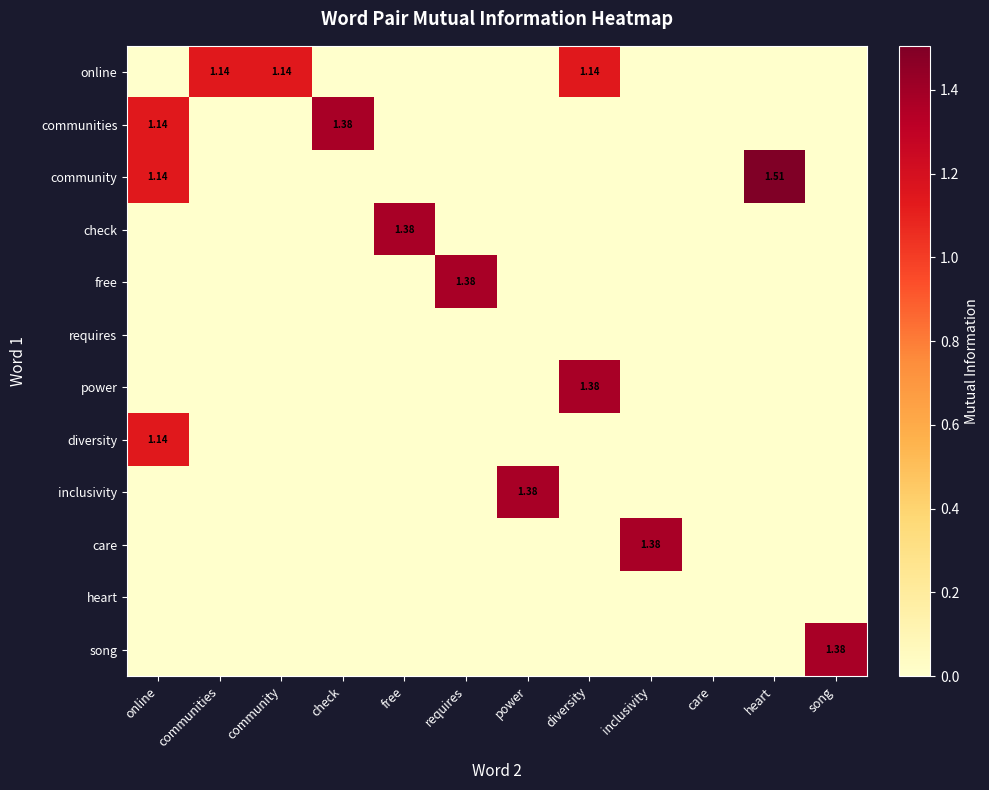

At how many categories does at least one series exceed 0?

11